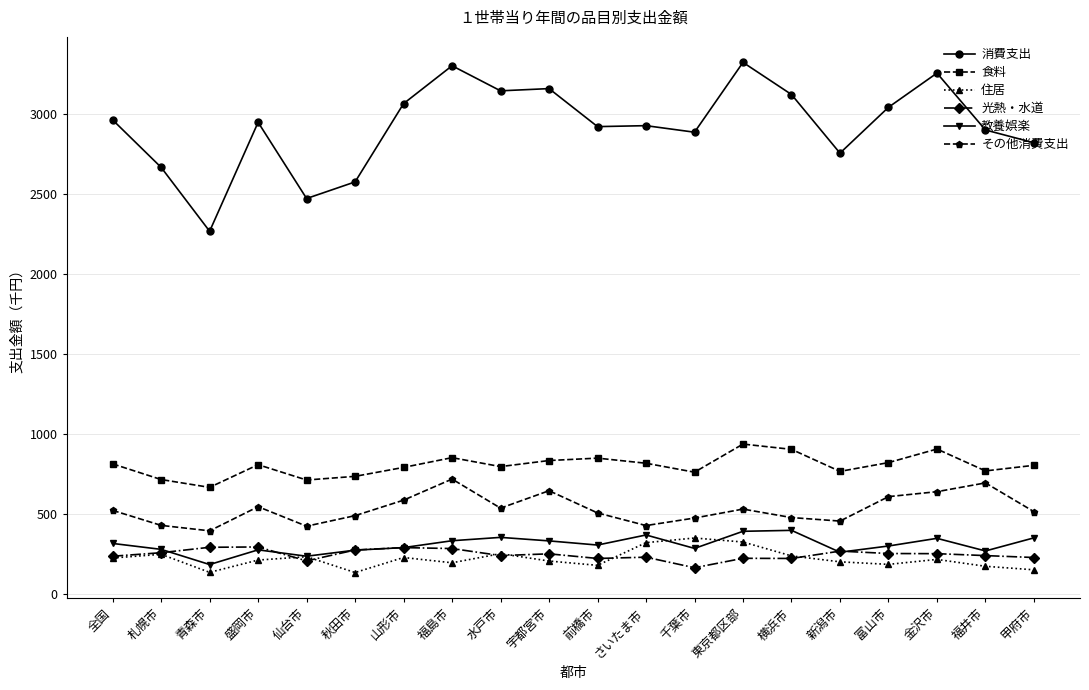

At which label does 光熱・水道 first exceed 250?

札幌市